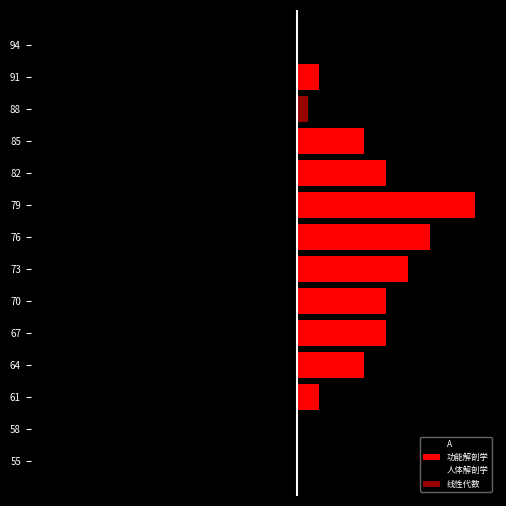

What is the difference between the maximum and minimum values in the 功能解剖学 series?

8.0